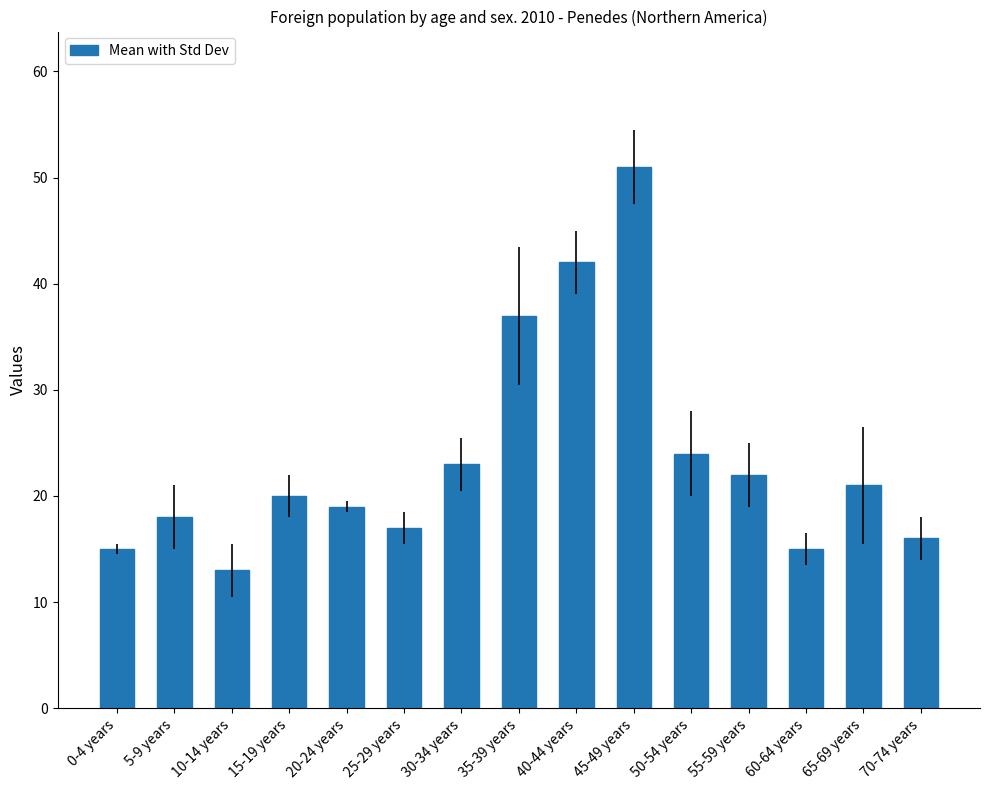

What is the change in value from 45-49 years to 50-54 years?

-27